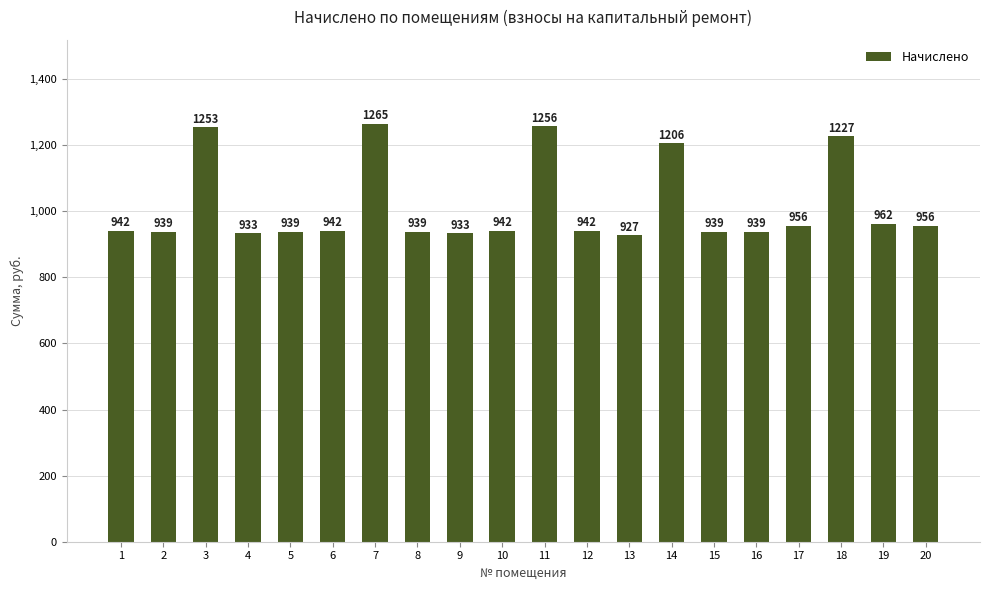

What is the value of the 9th bar from the left?

932.6